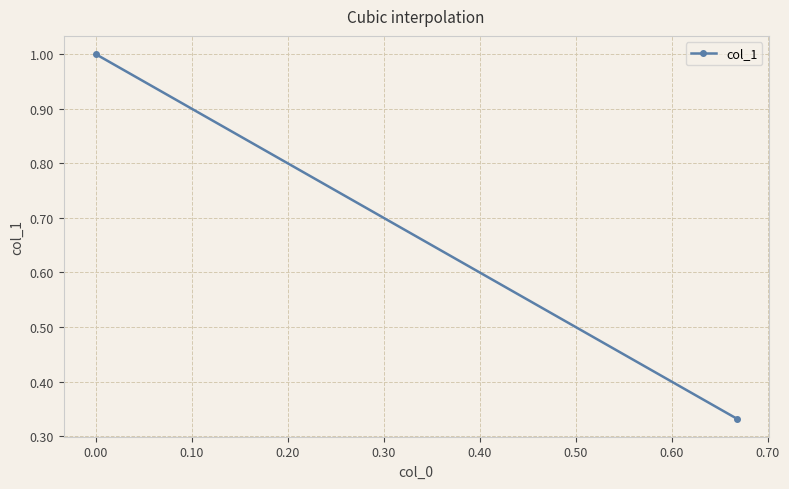

What is the minimum value shown in the chart?

0.3